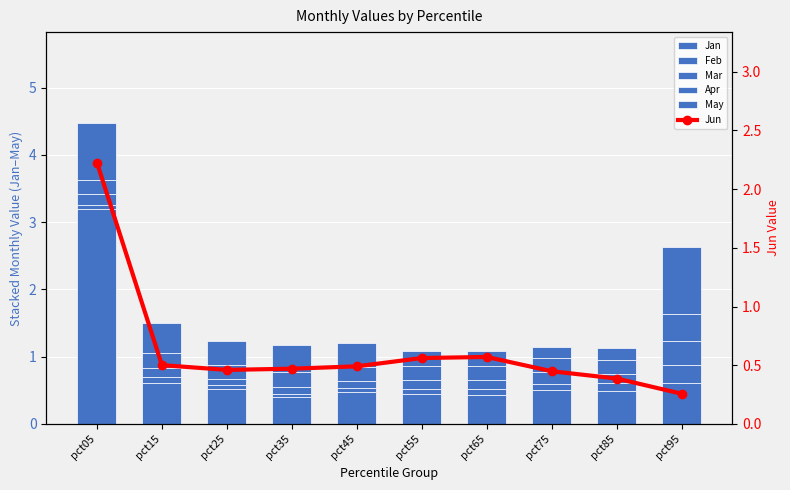

Reading right to left, list all the values displayed in this chart.

Jan: 0.6	0.5	0.5	0.4	0.4	0.5	0.4	0.5	0.6	3.2
Feb: 0.3	0.1	0.1	0.1	0.1	0.1	0.0	0.1	0.1	0.1
Mar: 0.4	0.1	0.2	0.1	0.1	0.1	0.1	0.1	0.1	0.2
Apr: 0.4	0.2	0.2	0.2	0.2	0.2	0.2	0.2	0.2	0.2
May: 1.0	0.2	0.2	0.2	0.2	0.4	0.4	0.4	0.4	0.8
Jun: 0.3	0.4	0.4	0.6	0.6	0.5	0.5	0.5	0.5	2.2